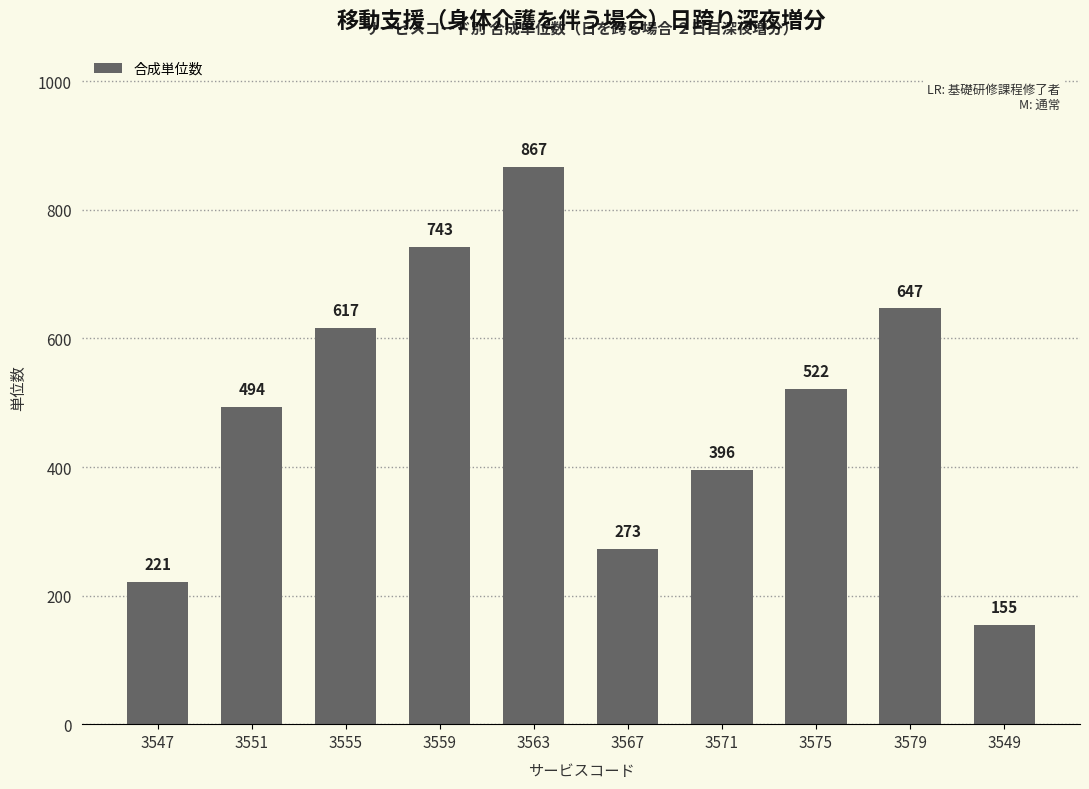

How many categories are shown in the chart?

10